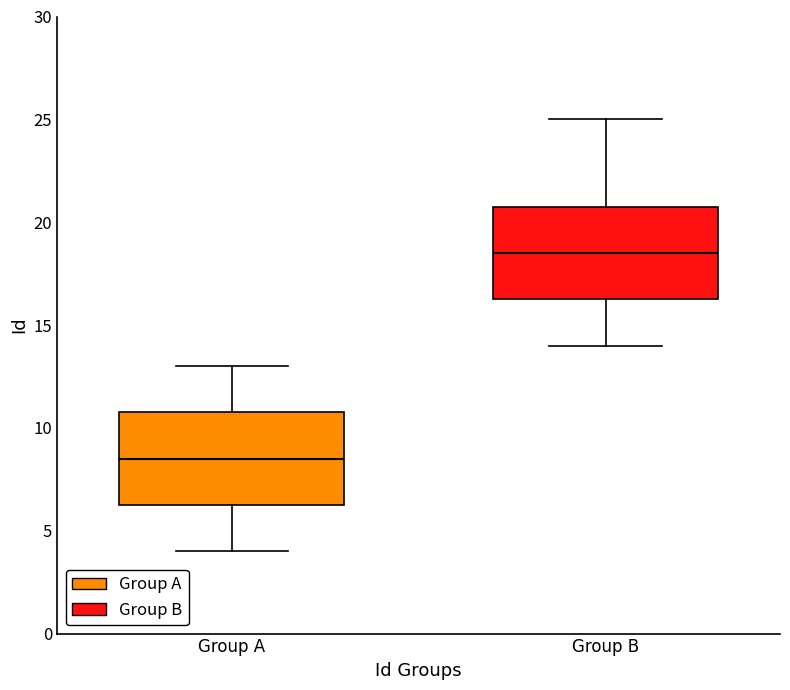

Reading left to right, read every box against the y-axis: the position of its median line, the range the box covers, and the ends of its whiskers. The values are not printed on the chart, so give them approximately, as read against the axis.

Group A: median 8.5, box 6.5 to 11.0, whiskers 4.0 to 13.0
Group B: median 18.5, box 16.5 to 21.0, whiskers 14.0 to 25.0